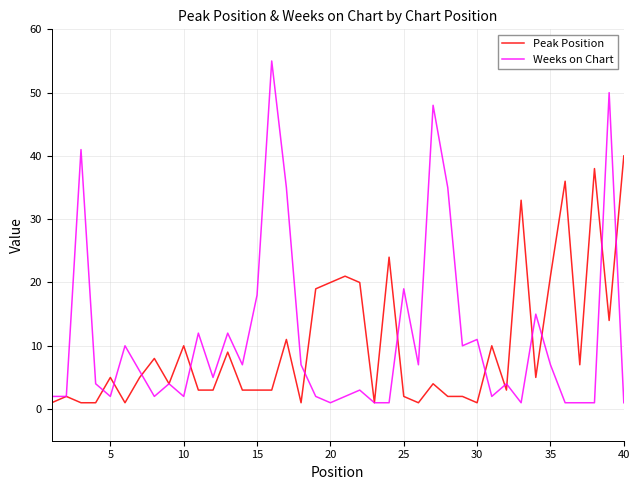

Which series has the widest spread of values?

Weeks on Chart